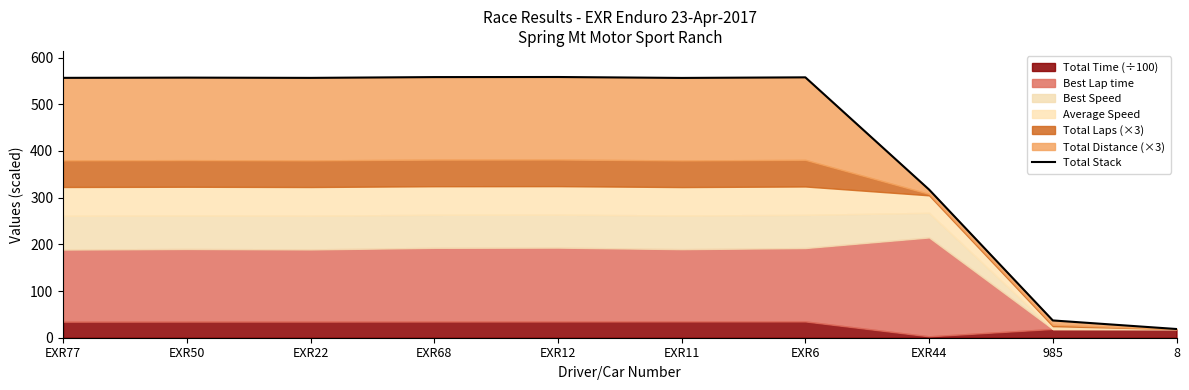

Reading left to right, transcribe all the data shown in this chart.

556.5	557.0	556.4	558.1	558.3	556.3	557.6	317.2	37.0	18.7